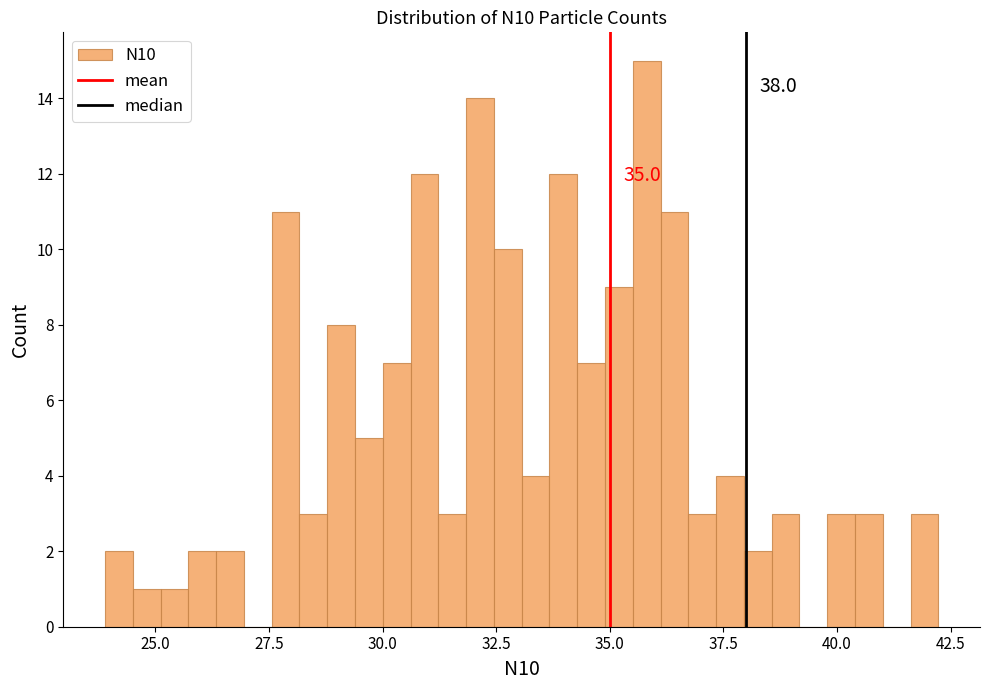

Around what value on the x-axis is the tallest bar? Give the approximate position of its centre, as read against the axis.

36.0